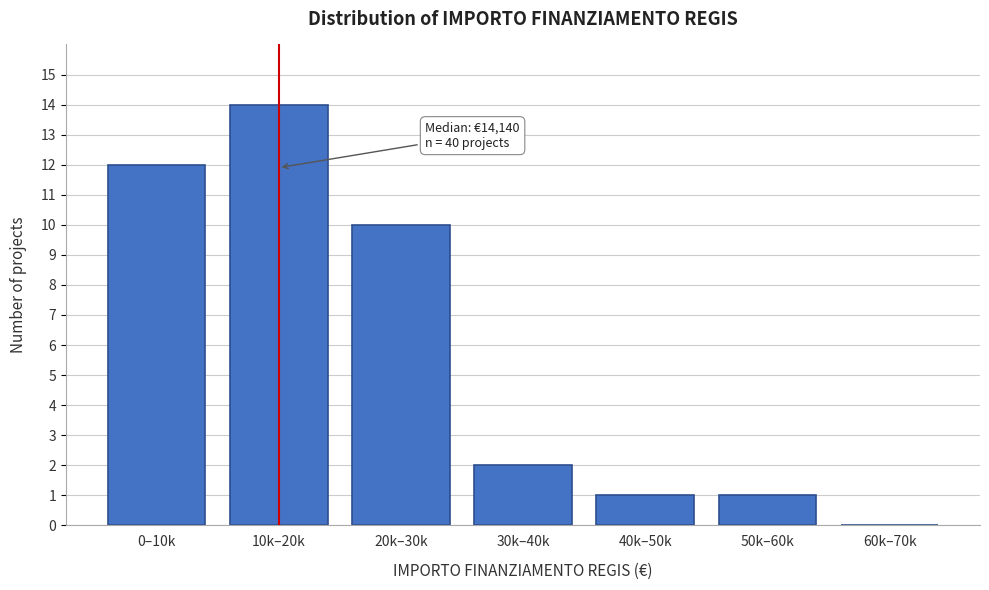

Reading left to right, extract all data points from this chart.

0–10k=12	10k–20k=14	20k–30k=10	30k–40k=2	40k–50k=1	50k–60k=1	60k–70k=0